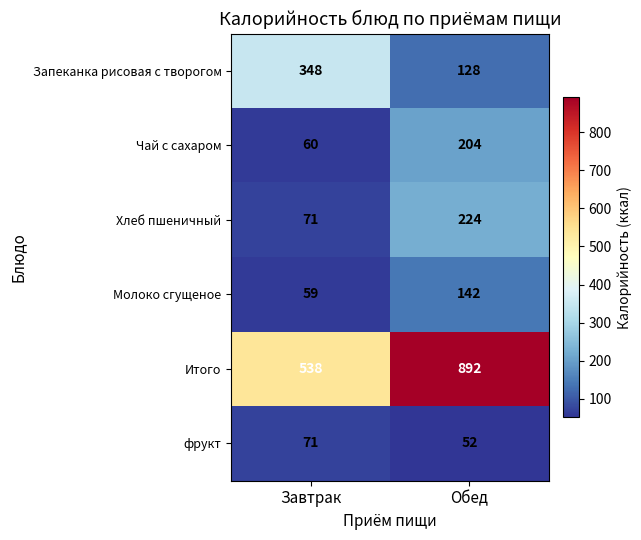

Which series changed the most between Завтрак and Обед?

Итого